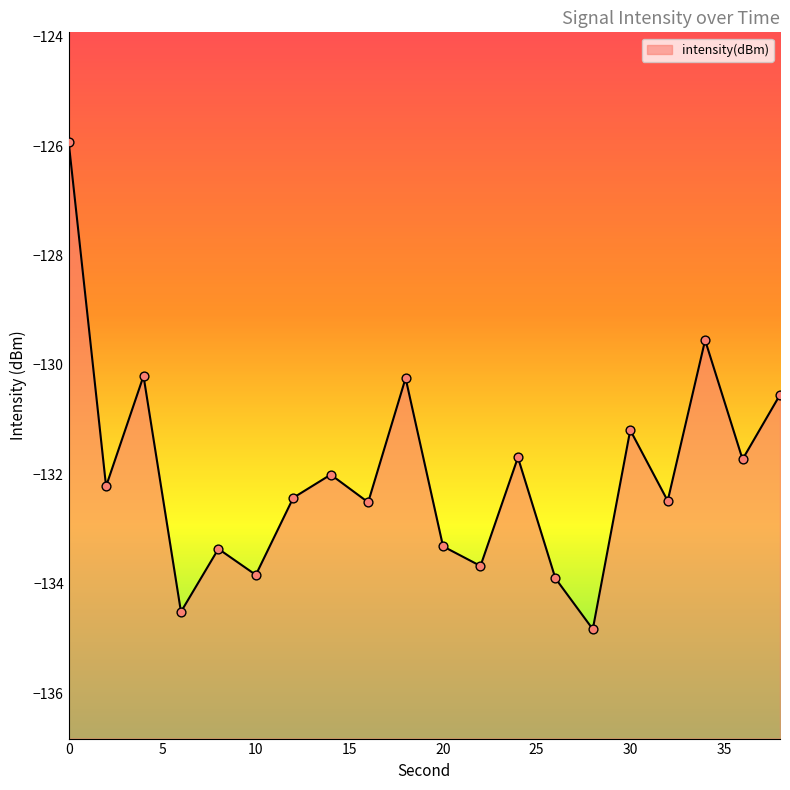

What is the change in value from 14 to 20?

-1.3